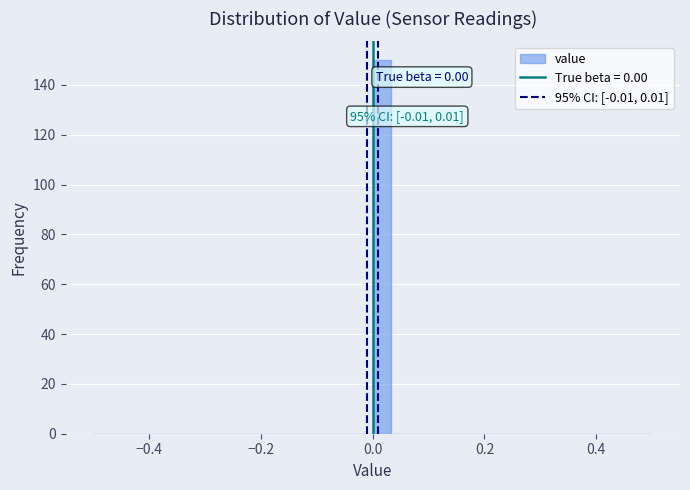

Read against the x-axis, roughly where is the centre of the tallest bar?

0.02